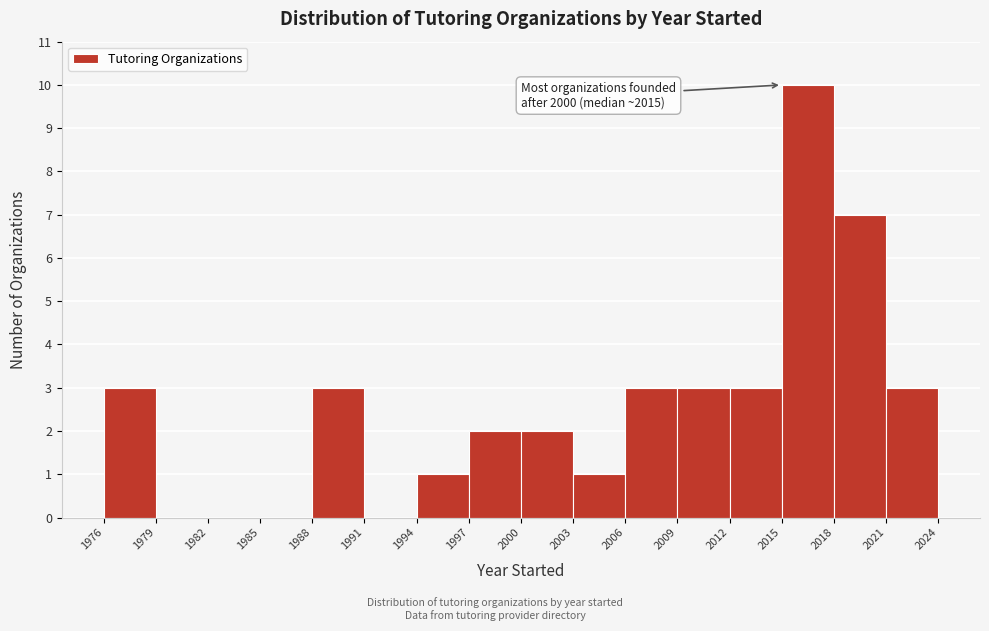

Over which range of the x-axis is the bar tallest?

2015 to 2018